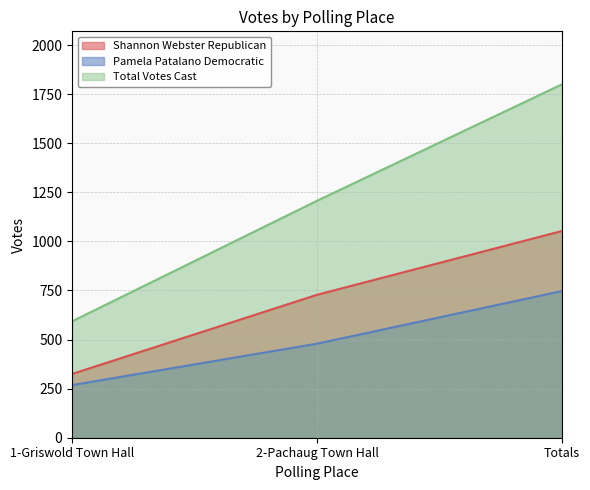

List the series in order of their peak value, lowest first.

Pamela Patalano Democratic, Shannon Webster Republican, Total Votes Cast